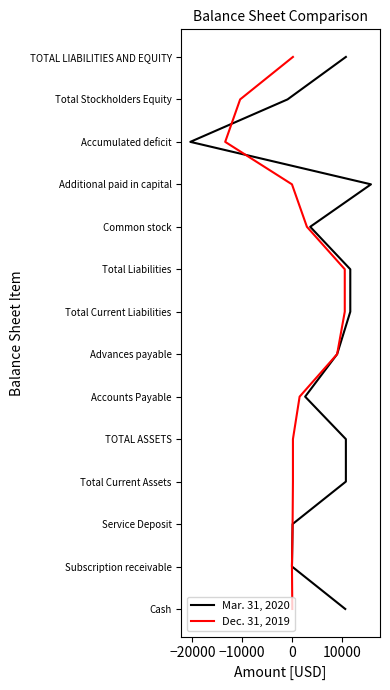

Is it true that Mar. 31, 2020 equals 6 at 10000?

False